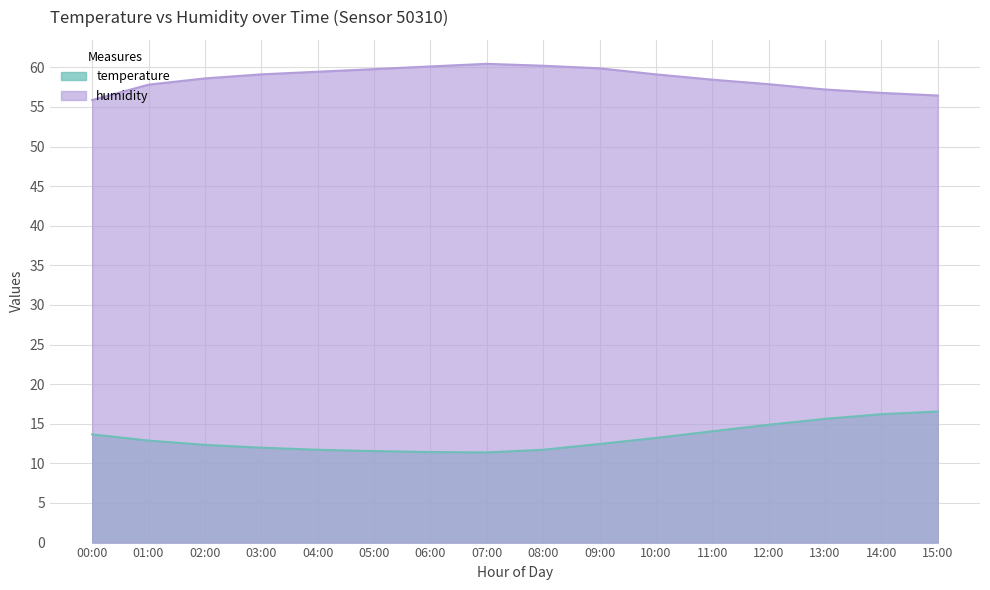

At 10:00, list the series in order from largest to smallest.

humidity, temperature